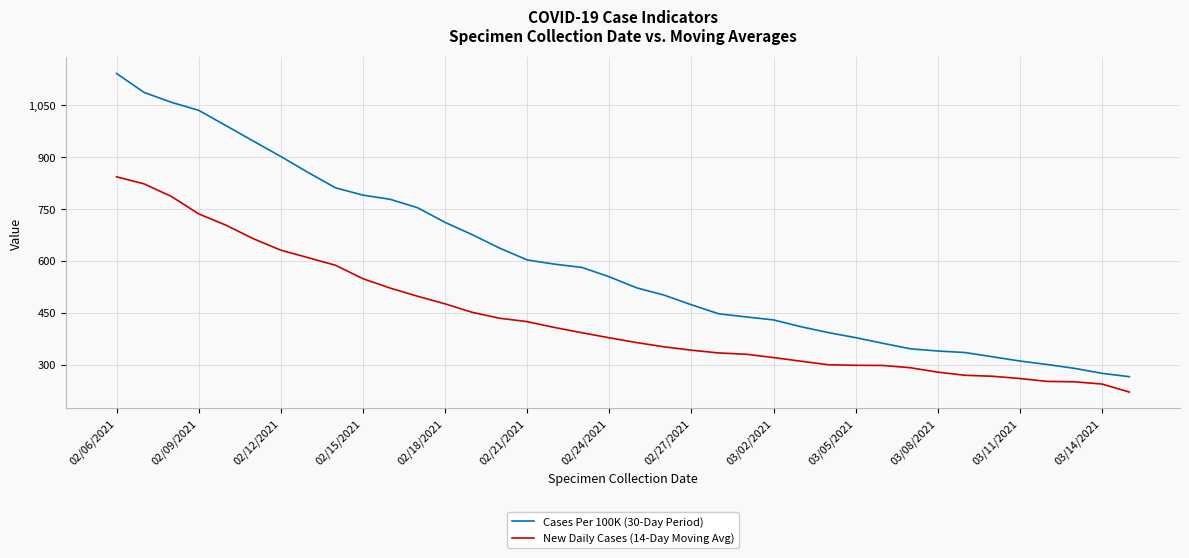

What is the greatest value displayed?

1140.5